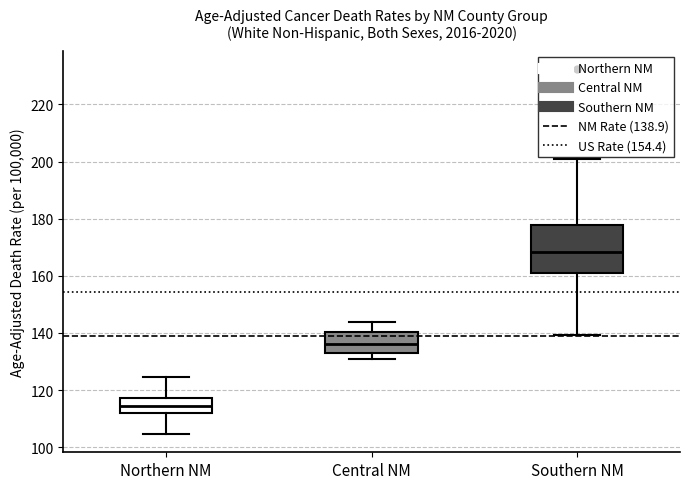

Comparing the boxes themselves (not the whiskers), which one is the tallest?

Southern NM